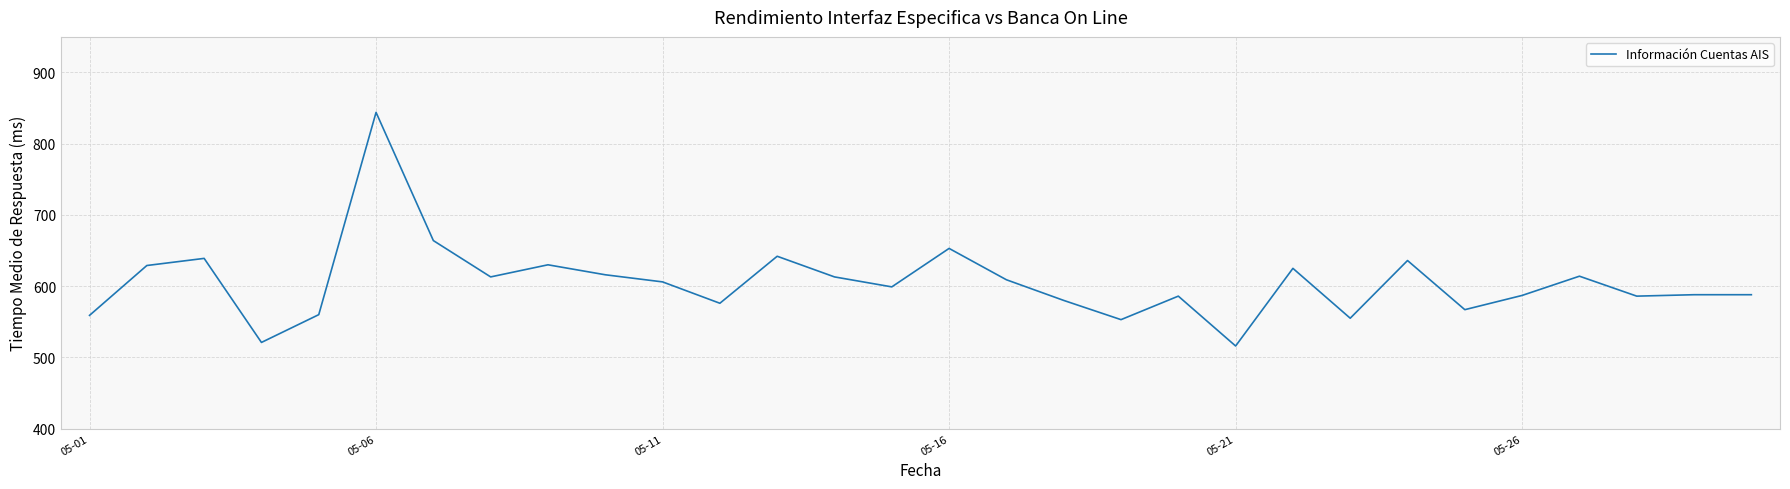

What is the difference between the maximum and minimum values?

328